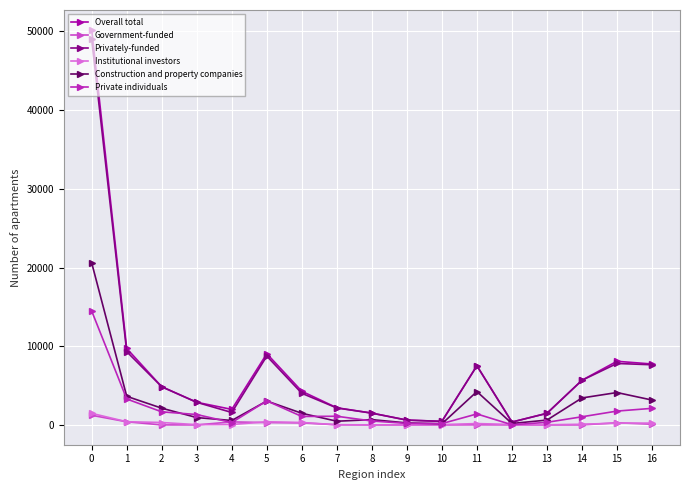

What are all the series names shown in the legend?

Overall total, Government-funded, Privately-funded, Institutional investors, Construction and property companies, Private individuals